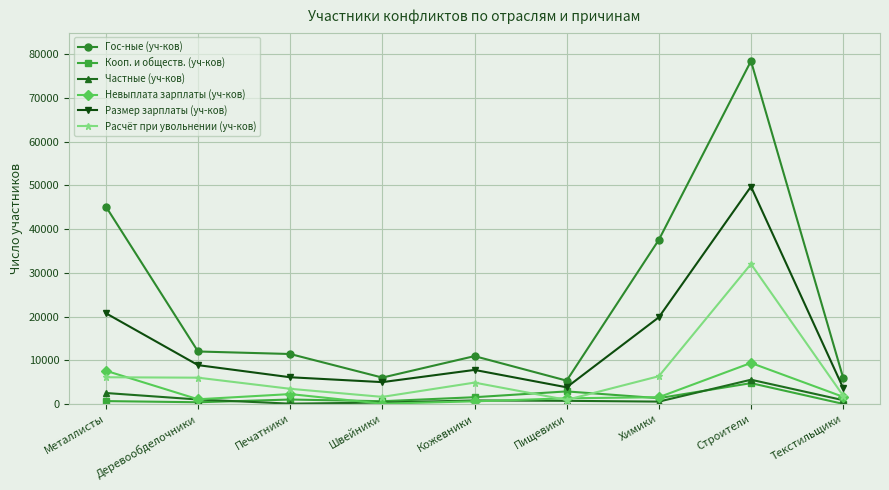

Is the value of Частные (уч-ков) at Печатники greater than the value of Невыплата зарплаты (уч-ков) at Печатники?

No